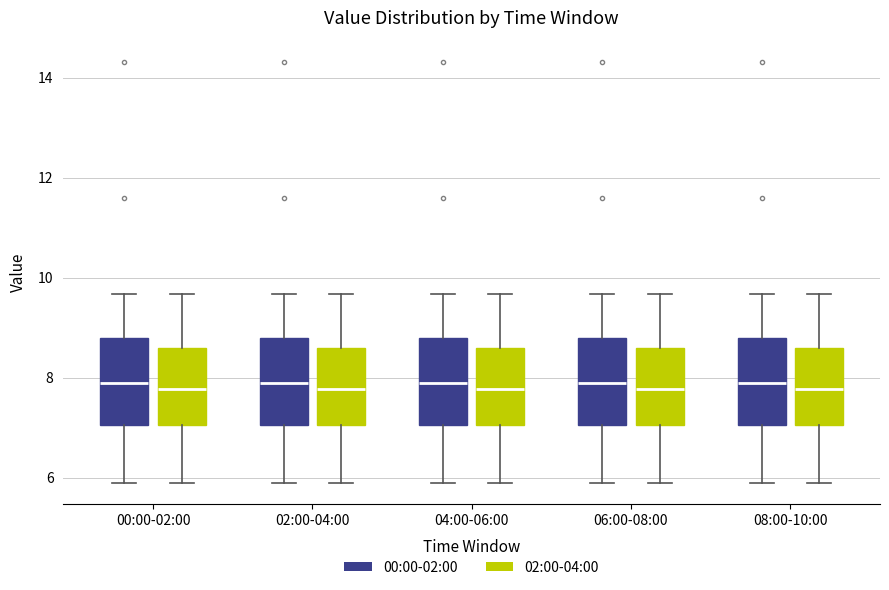

Reading left to right, transcribe this box plot: for each box, give where its median line is, the range the box spans, and where its two whiskers end, as read against the y-axis. The values are not printed on the chart, so give them approximately, as read against the axis.

00:00-02:00 (00:00-02:00): median 7.8, box 7.0 to 8.8, whiskers 6.0 to 9.6
00:00-02:00 (02:00-04:00): median 7.8, box 7.0 to 8.6, whiskers 6.0 to 9.6
02:00-04:00 (00:00-02:00): median 7.8, box 7.0 to 8.8, whiskers 6.0 to 9.6
02:00-04:00 (02:00-04:00): median 7.8, box 7.0 to 8.6, whiskers 6.0 to 9.6
04:00-06:00 (00:00-02:00): median 7.8, box 7.0 to 8.8, whiskers 6.0 to 9.6
04:00-06:00 (02:00-04:00): median 7.8, box 7.0 to 8.6, whiskers 6.0 to 9.6
06:00-08:00 (00:00-02:00): median 7.8, box 7.0 to 8.8, whiskers 6.0 to 9.6
06:00-08:00 (02:00-04:00): median 7.8, box 7.0 to 8.6, whiskers 6.0 to 9.6
08:00-10:00 (00:00-02:00): median 7.8, box 7.0 to 8.8, whiskers 6.0 to 9.6
08:00-10:00 (02:00-04:00): median 7.8, box 7.0 to 8.6, whiskers 6.0 to 9.6